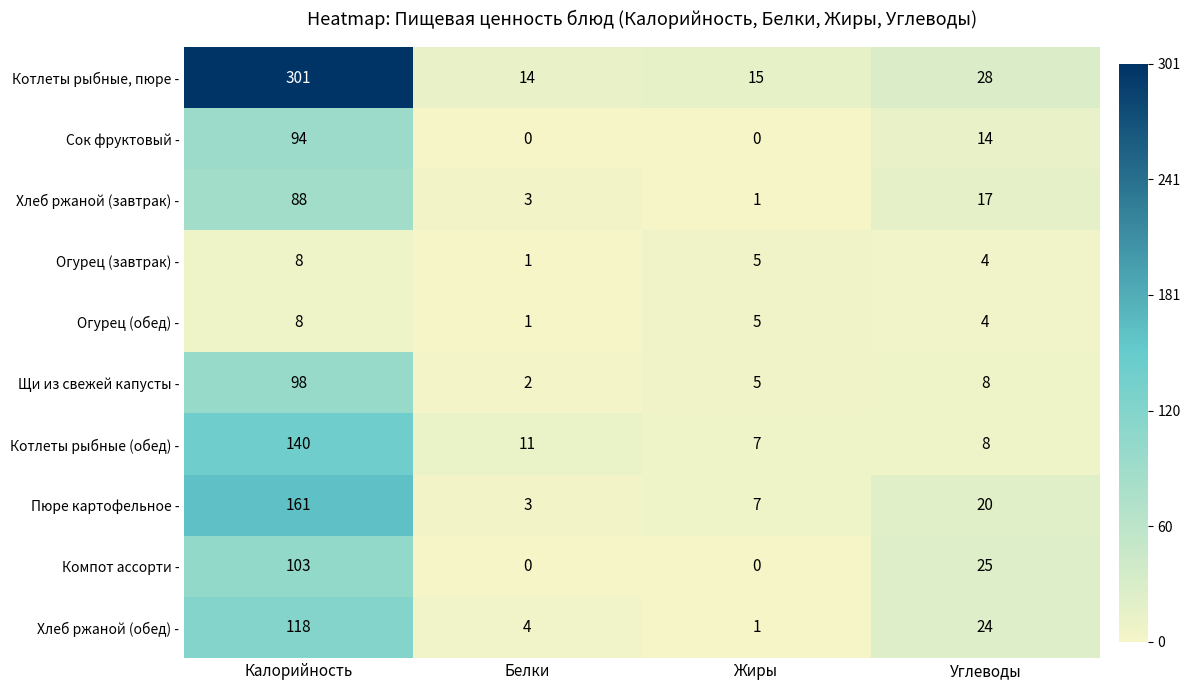

What is the difference between the second highest and minimum values in the Сок фруктовый - series?

14